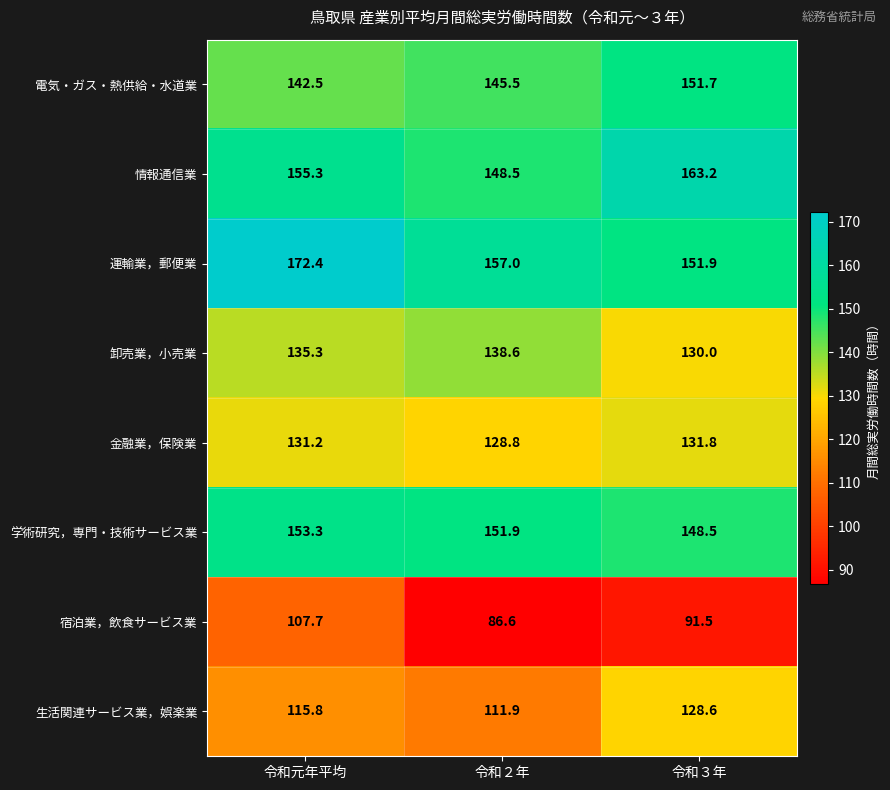

At which label does 生活関連サービス業，娯楽業 reach its peak?

令和３年